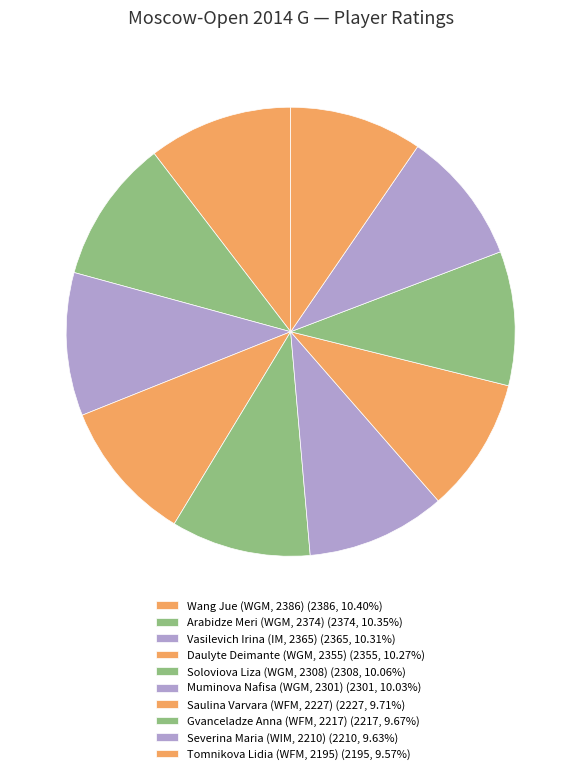

To the nearest percent, what is the combined percentage of Gvanceladze Anna (WFM, 2217) and Saulina Varvara (WFM, 2227)?

19%